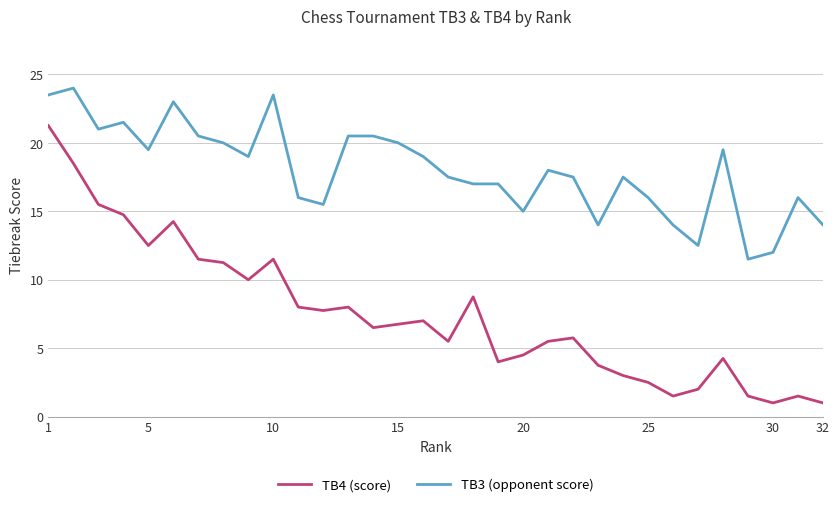

What is the difference between the second highest and second lowest values in the TB3 (opponent score) series?

11.5